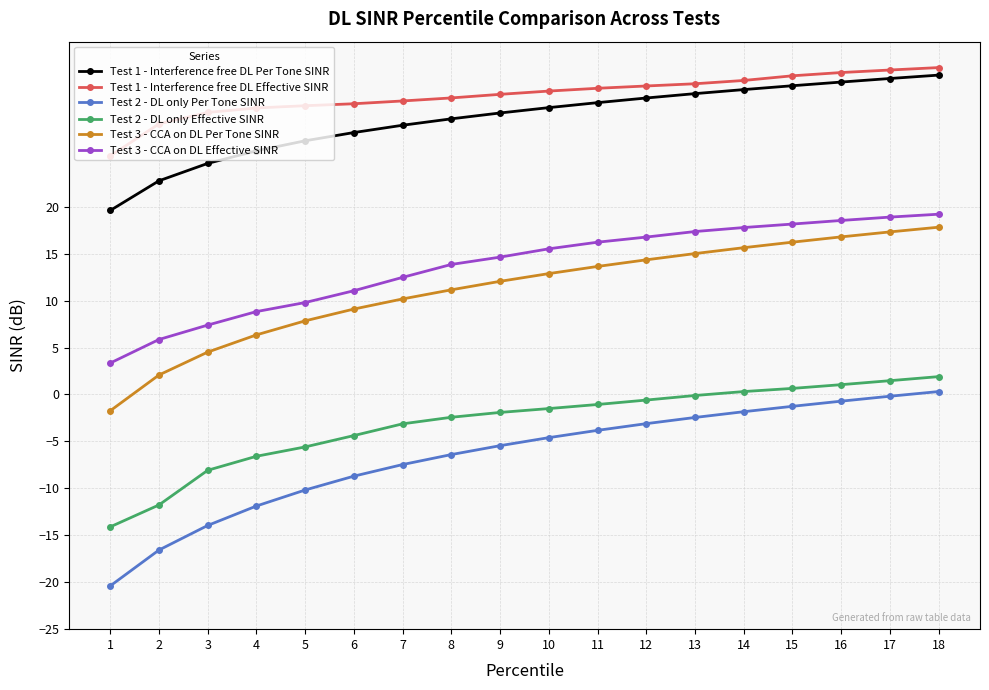

True or false: Test 3 - CCA on DL Effective SINR and Test 2 - DL only Effective SINR cross at least once.

False